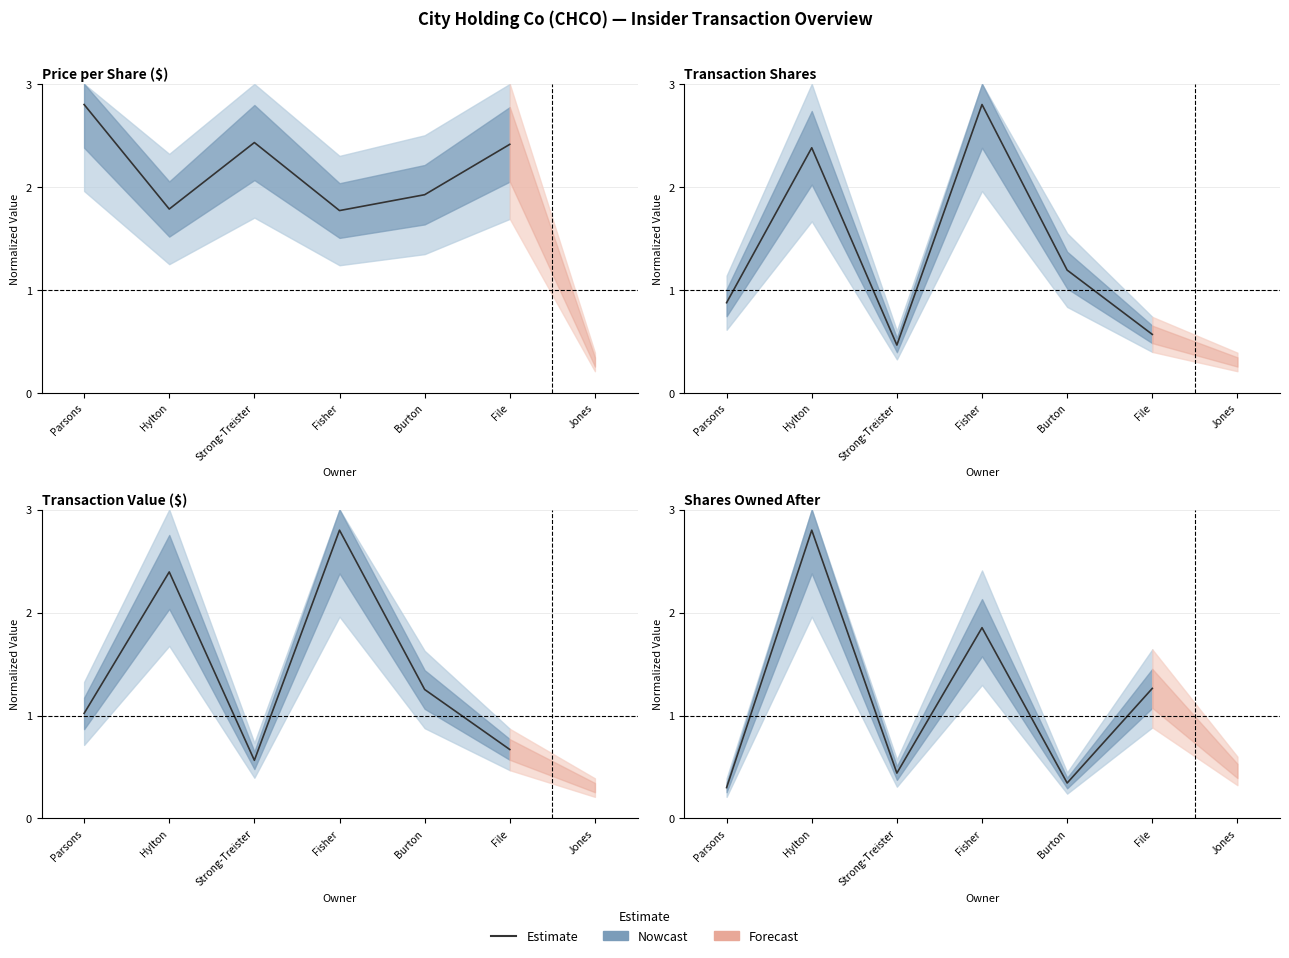

What is the label of the 2nd point from the right?

Burton